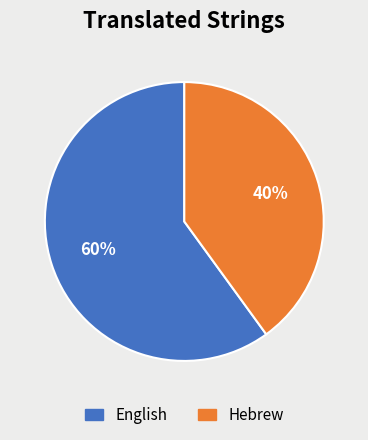

How many slices are in this pie chart?

2